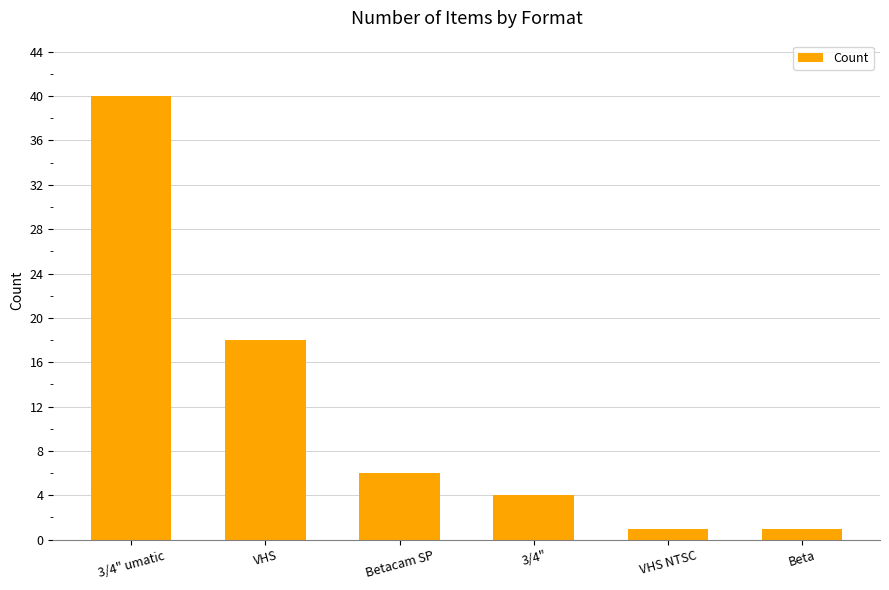

How many bars are there in total?

6